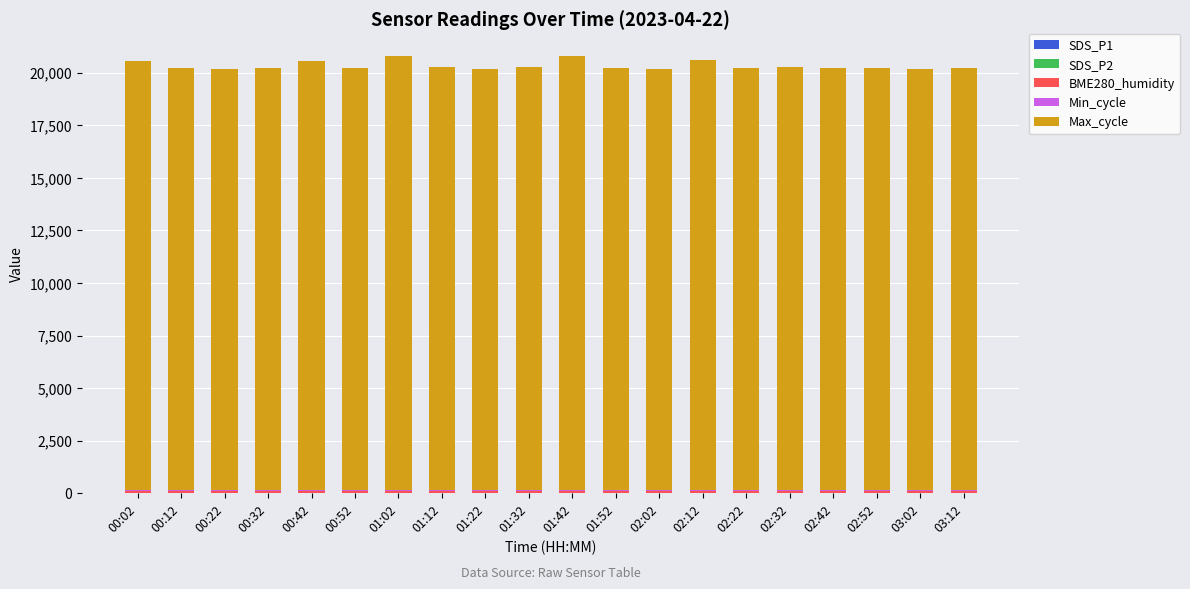

What is the sum of the BME280_humidity values at 02:22 and 02:12?

200.0